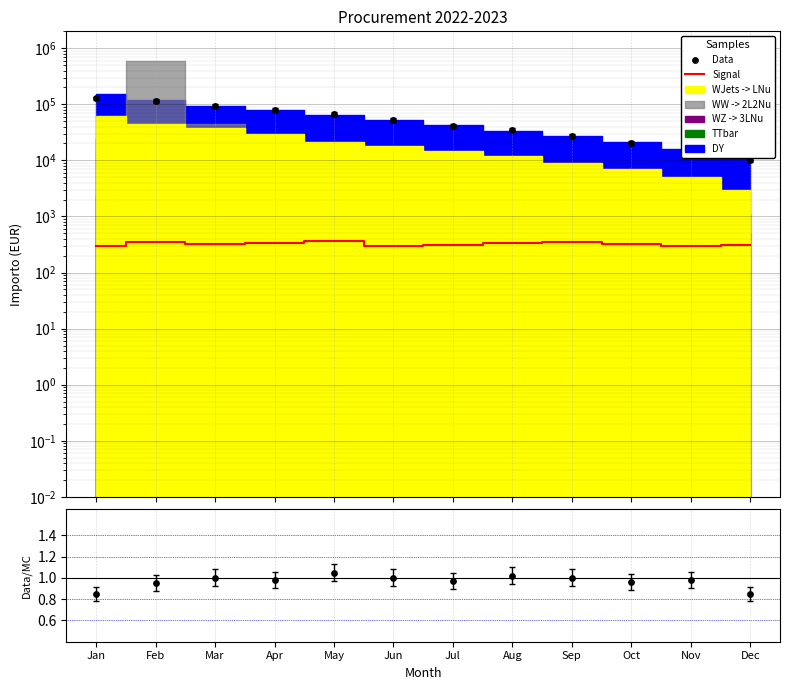

At which category is the sum across all series the highest?

May